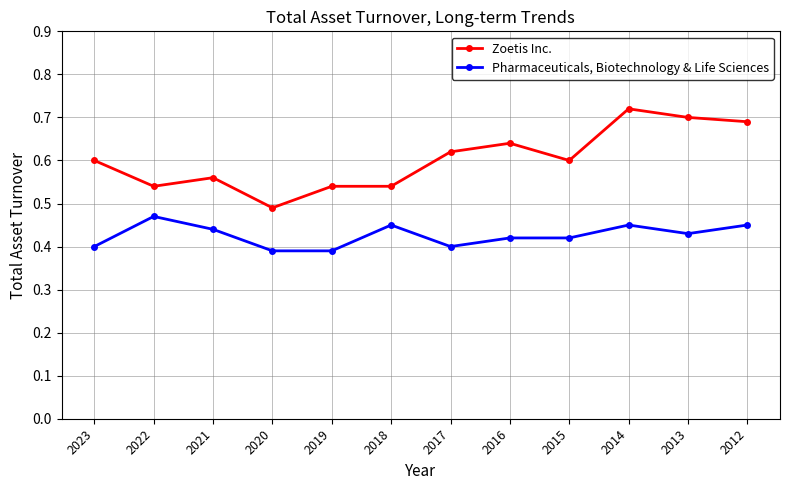

True or false: Pharmaceuticals, Biotechnology & Life Sciences and Zoetis Inc. intersect in this chart.

False